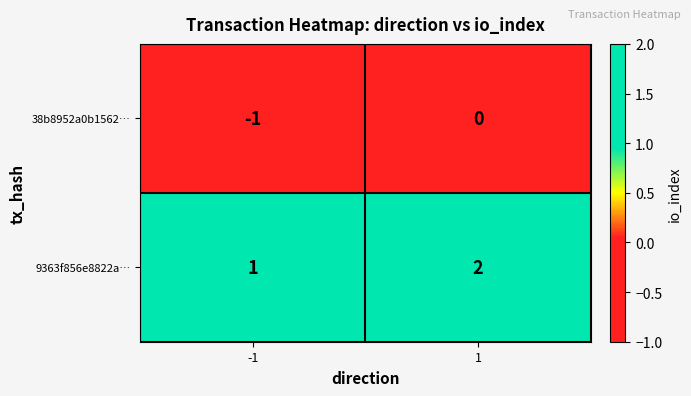

What is the spread (max minus min) of values at 1?

2